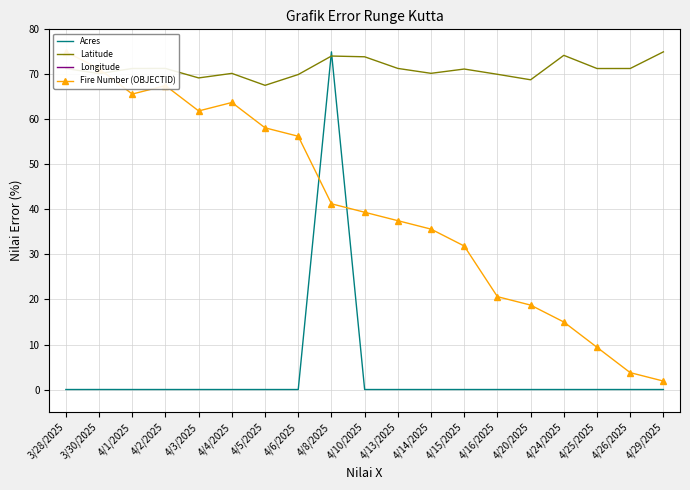

How many data points in Fire Number (OBJECTID) are above 39?

10